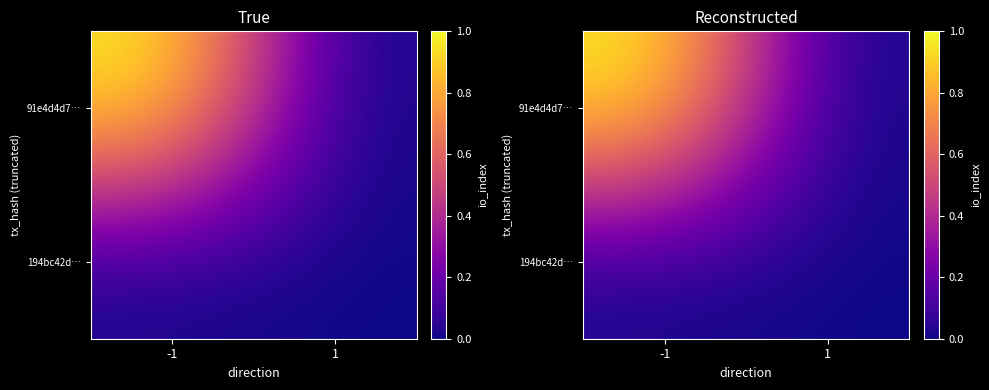

At which category does the chart reach its peak across all series?

-1